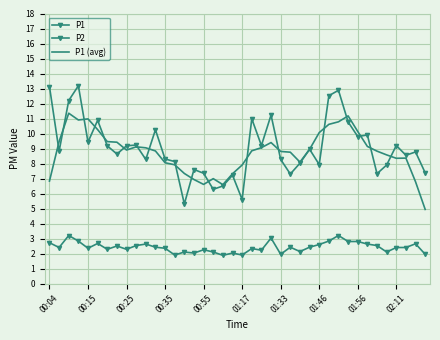

After their last crossing, which series has the higher values: P1 or P1 (avg)?

P1